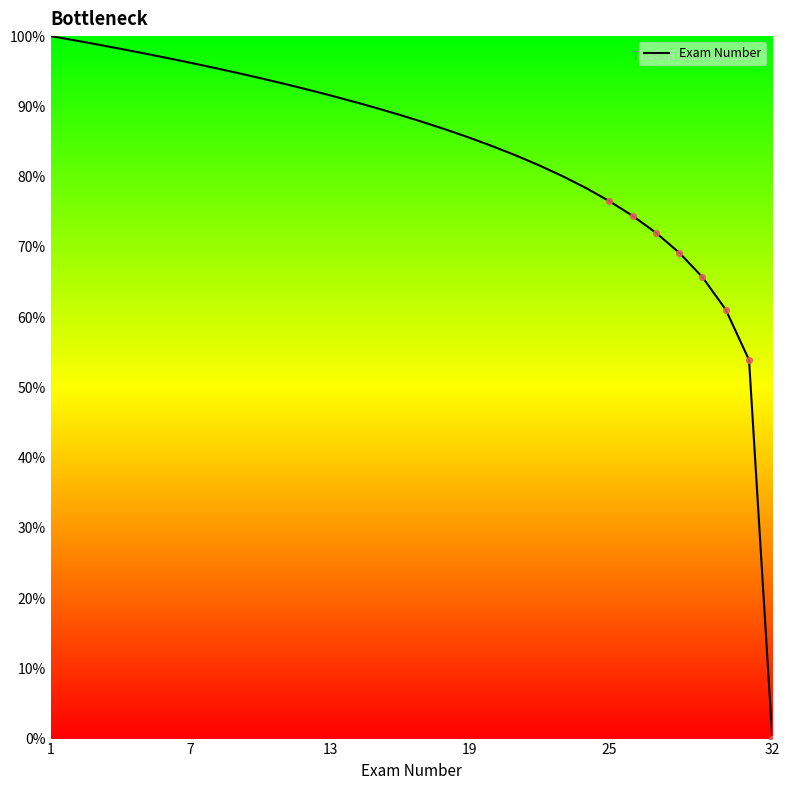

What is the maximum value shown in the chart?

100.0